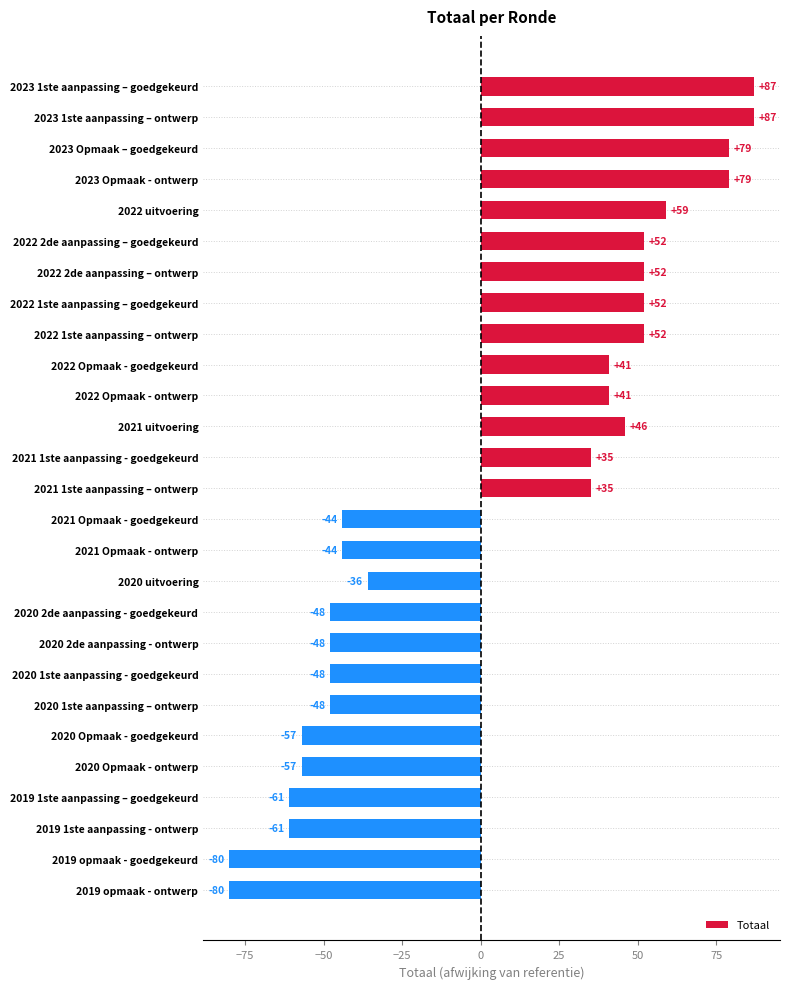

Reading top to bottom, what are all the values shown in this chart?

2023 1ste aanpassing – goedgekeurd=87	2023 1ste aanpassing – ontwerp=87	2023 Opmaak – goedgekeurd=79	2023 Opmaak - ontwerp=79	2022 uitvoering=59	2022 2de aanpassing – goedgekeurd=52	2022 2de aanpassing – ontwerp=52	2022 1ste aanpassing – goedgekeurd=52	2022 1ste aanpassing – ontwerp=52	2022 Opmaak - goedgekeurd=41	2022 Opmaak - ontwerp=41	2021 uitvoering=46	2021 1ste aanpassing - goedgekeurd=35	2021 1ste aanpassing – ontwerp=35	2021 Opmaak - goedgekeurd=-44	2021 Opmaak - ontwerp=-44	2020 uitvoering=-36	2020 2de aanpassing - goedgekeurd=-48	2020 2de aanpassing - ontwerp=-48	2020 1ste aanpassing - goedgekeurd=-48	2020 1ste aanpassing – ontwerp=-48	2020 Opmaak - goedgekeurd=-57	2020 Opmaak - ontwerp=-57	2019 1ste aanpassing – goedgekeurd=-61	2019 1ste aanpassing - ontwerp=-61	2019 opmaak - goedgekeurd=-80	2019 opmaak - ontwerp=-80